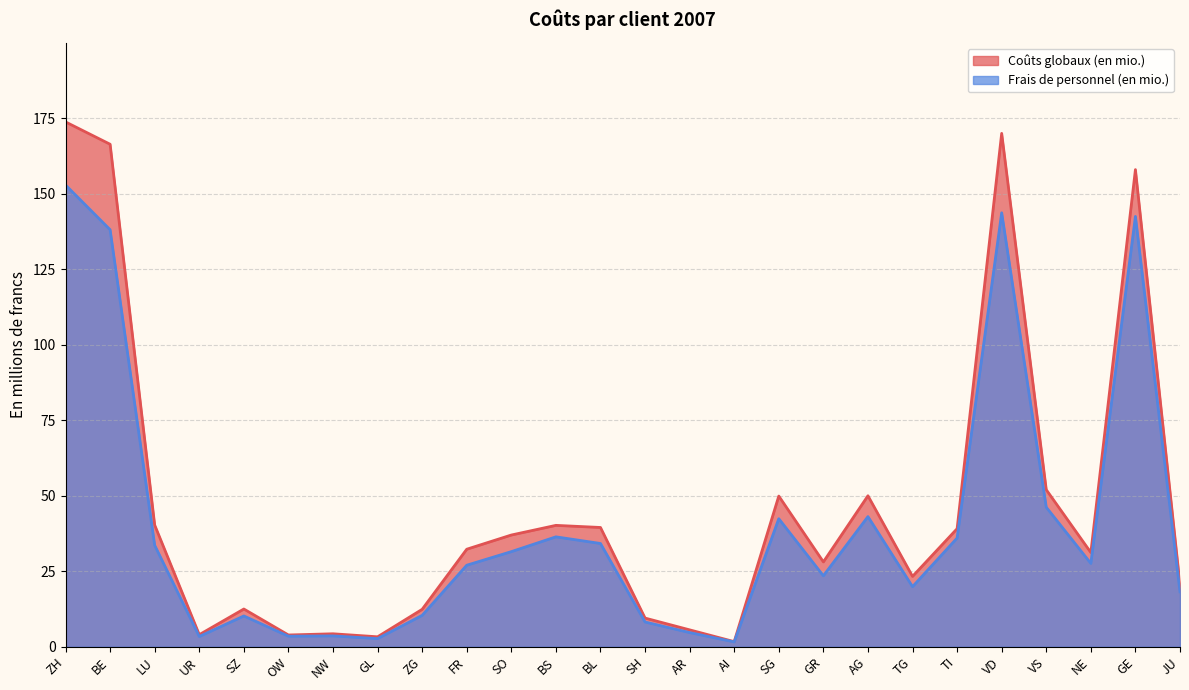

What is the value of the Coûts globaux (en mio.) point at the 24th from the left?

31.2